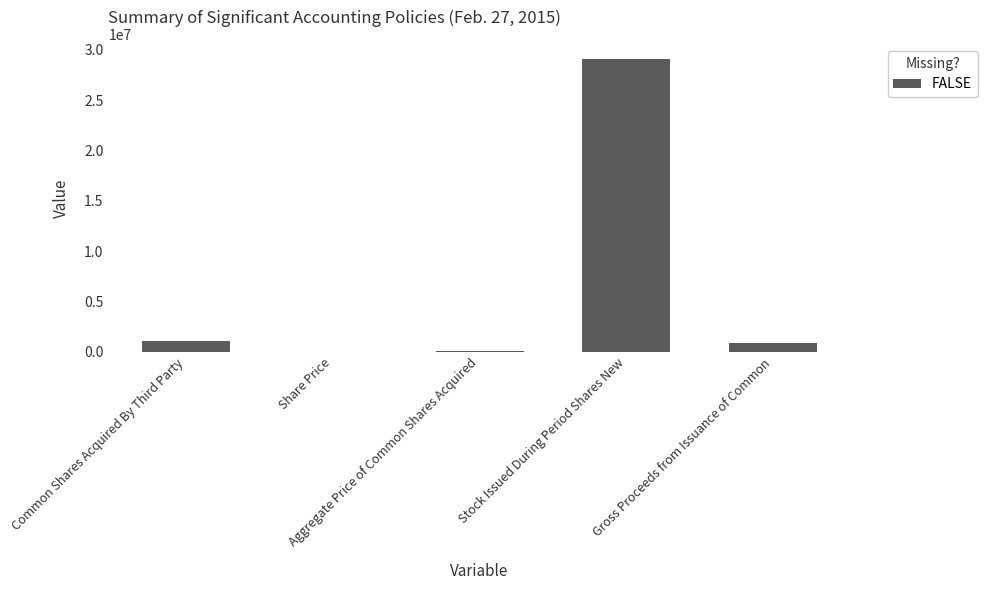

What is the sum of all values?

31035769.0